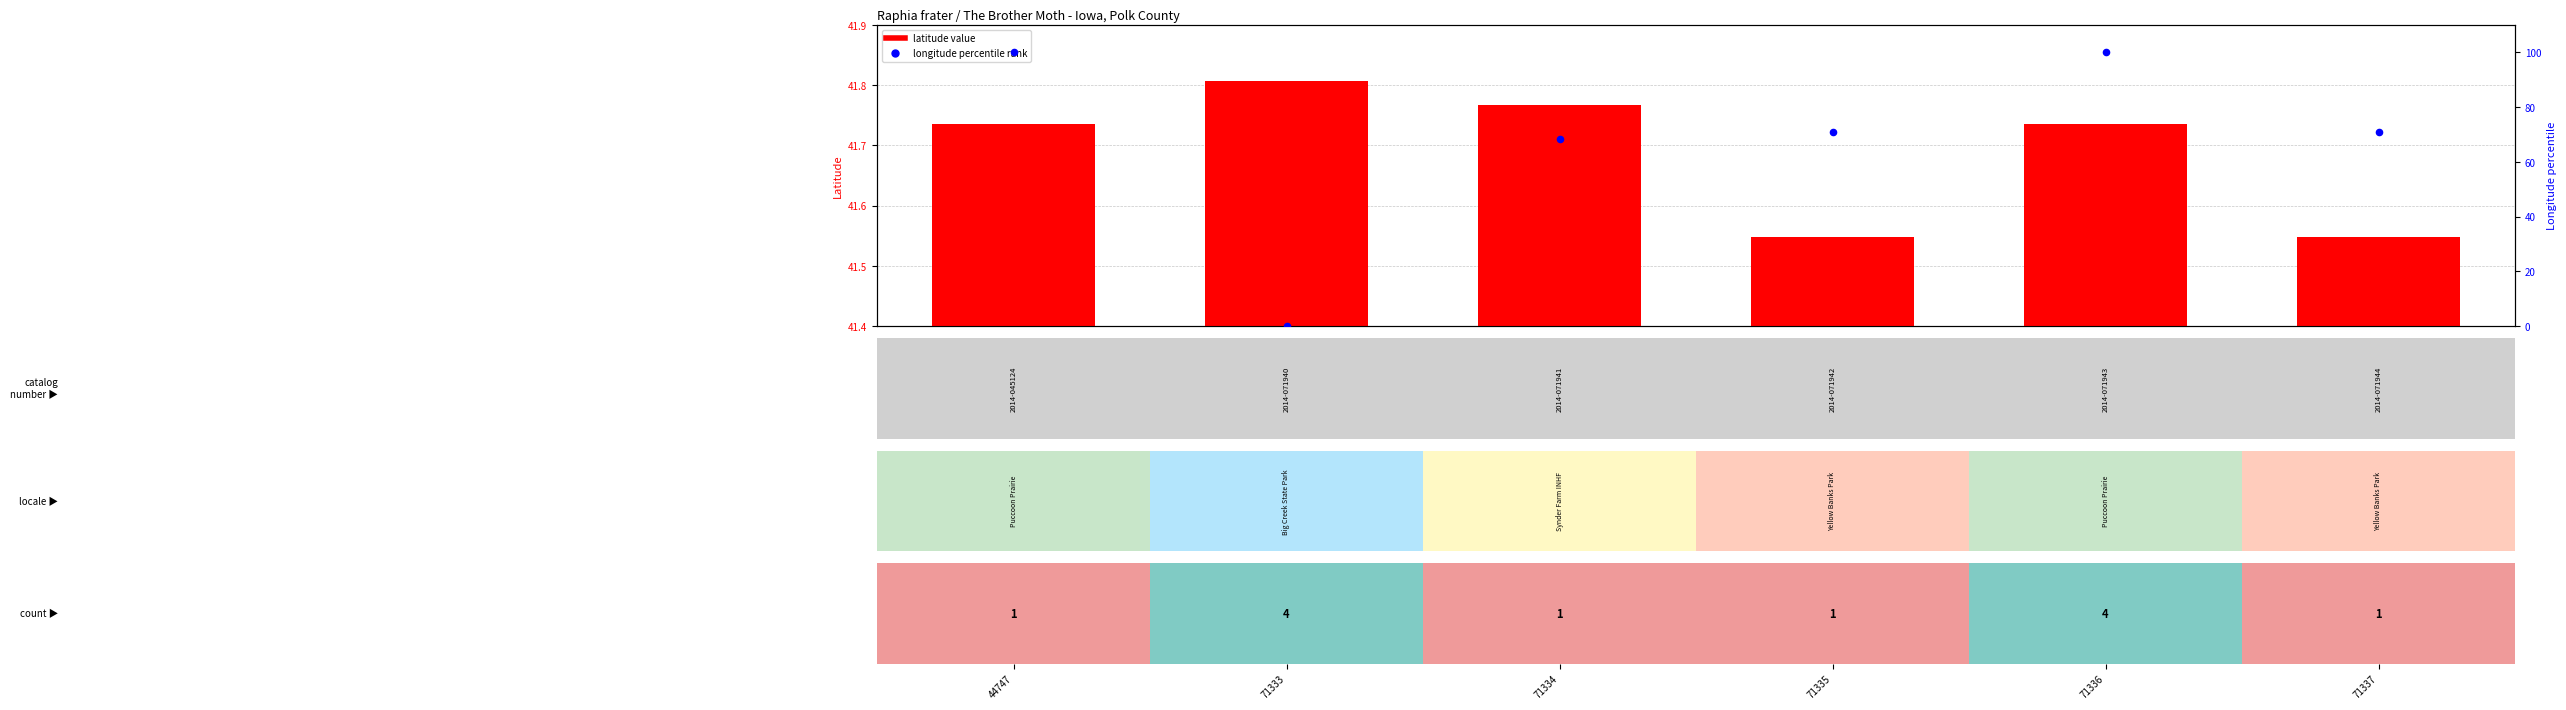

True or false: longitude percentile rank has a value of 70.8 at 71337.

True